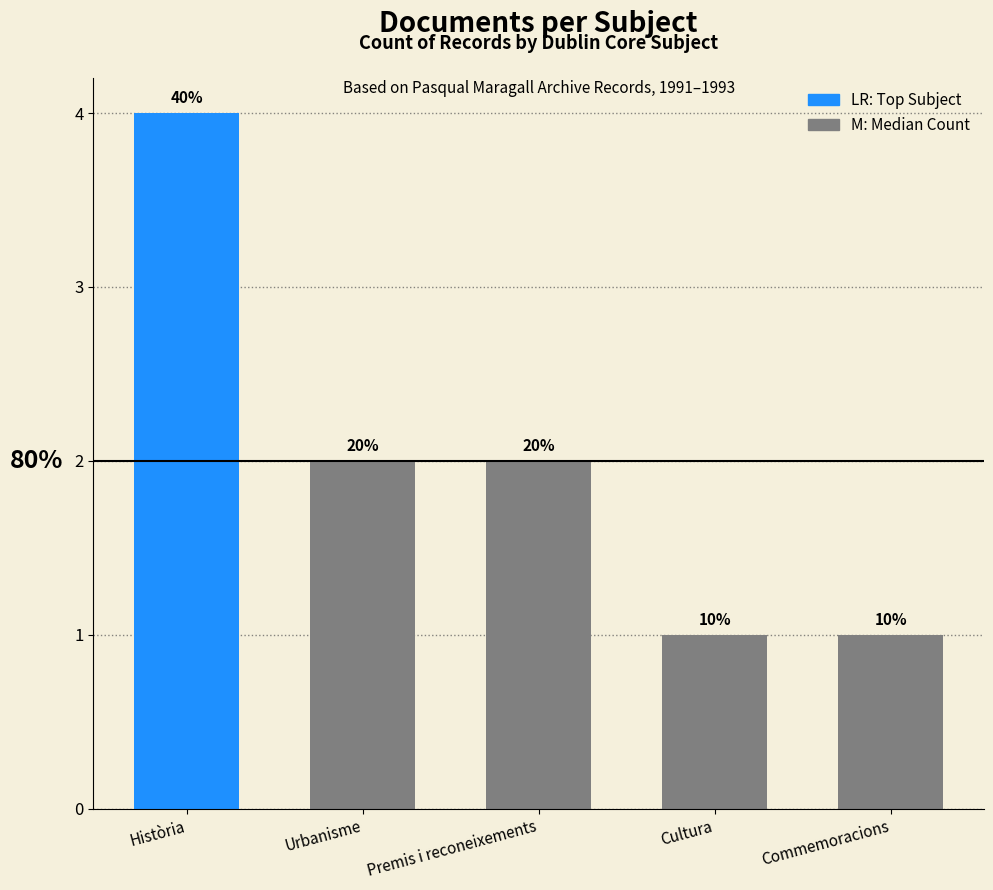

The chart shows a value of 3 at Premis i reconeixements. True or false?

False